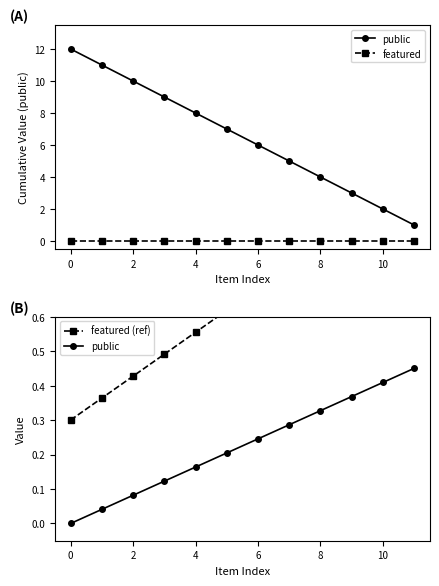

At which label does public reach its peak?

11